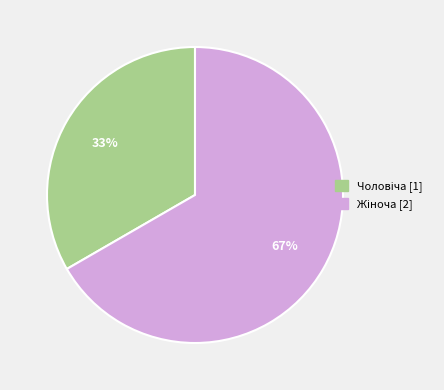

How many slices are in this pie chart?

2